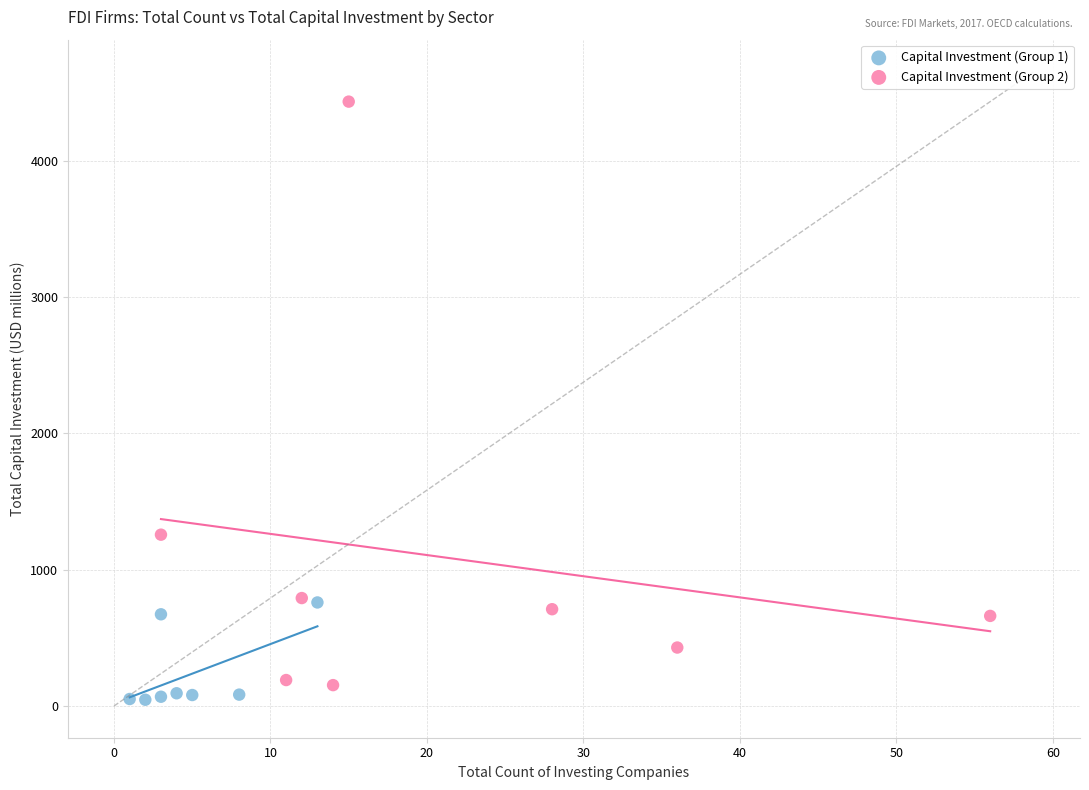

Which series contains the highest Y value?

Capital Investment (Group 2)